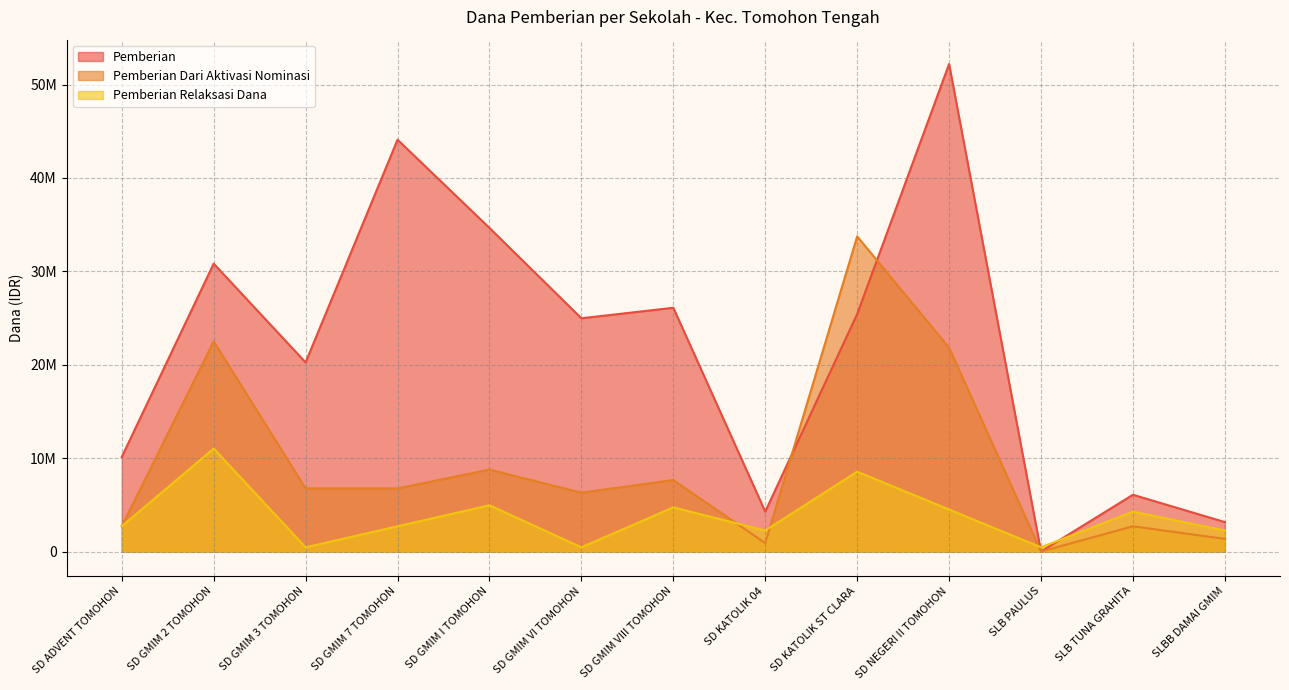

Between SD GMIM 3 TOMOHON and SLB TUNA GRAHITA, which is larger?

SD GMIM 3 TOMOHON